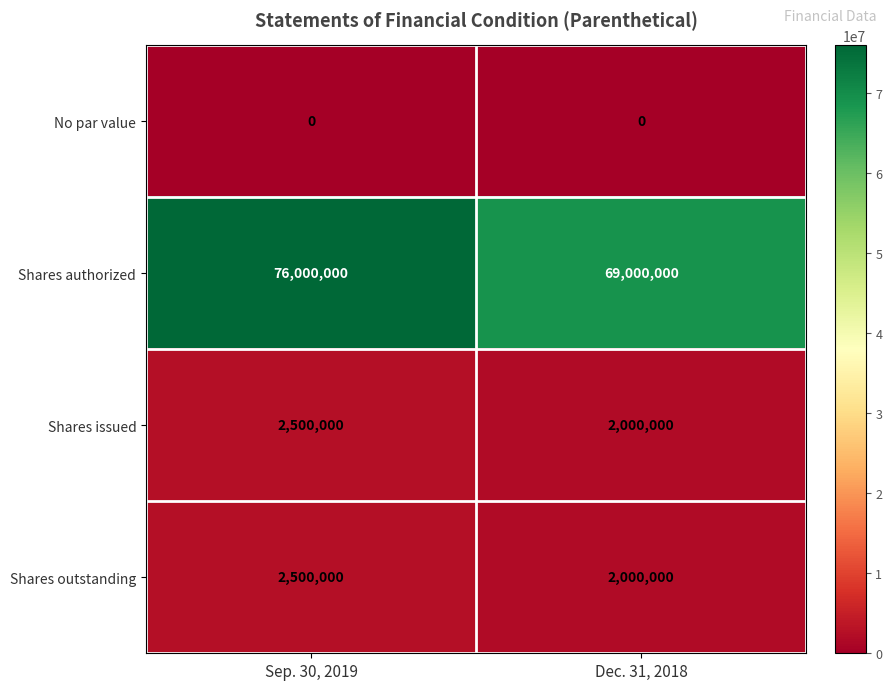

What is the difference between the Shares authorized values at Dec. 31, 2018 and Sep. 30, 2019?

7000000